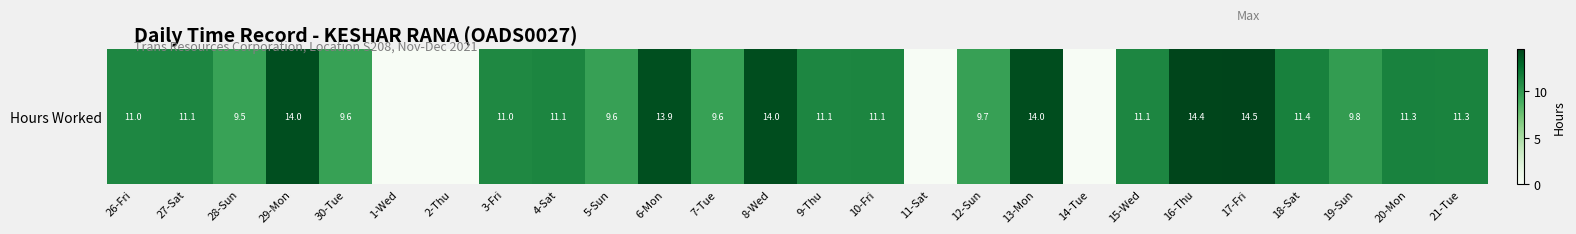

What is the sum of the values at 12-Sun and 17-Fri?

24.1